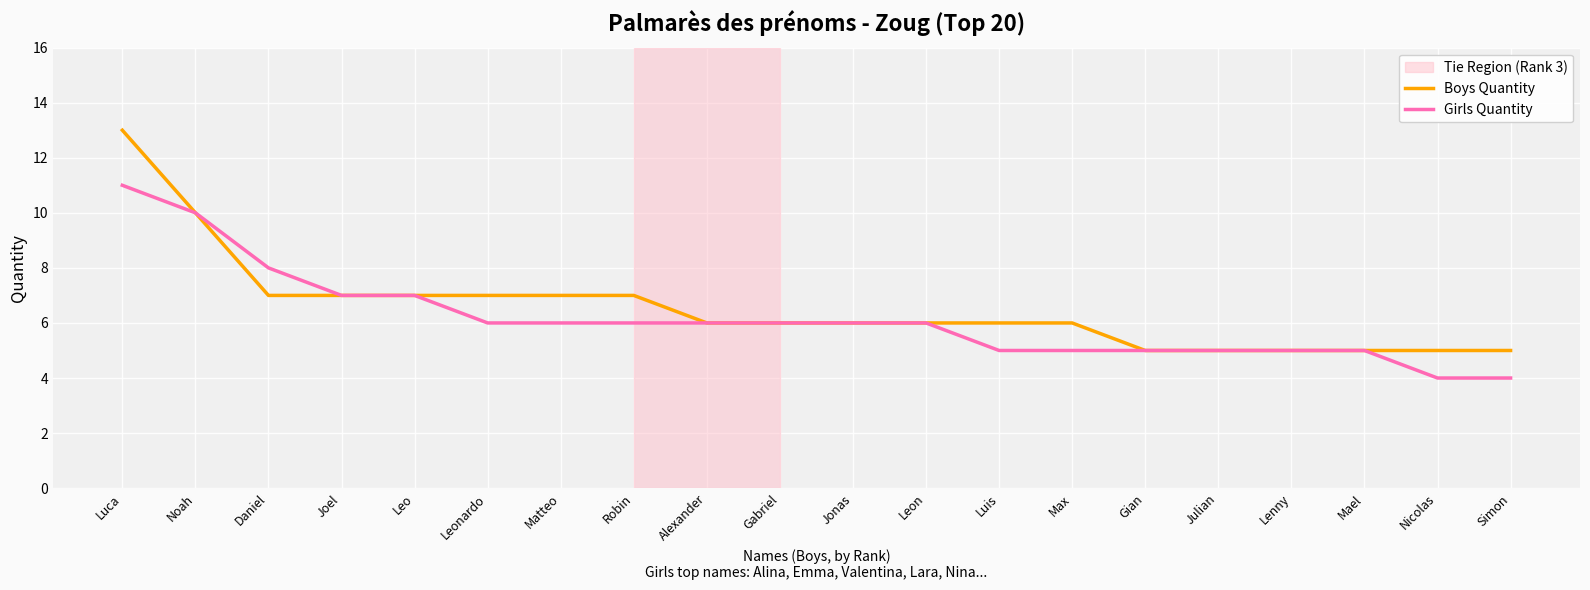

At which category is the sum across all series the highest?

Luca